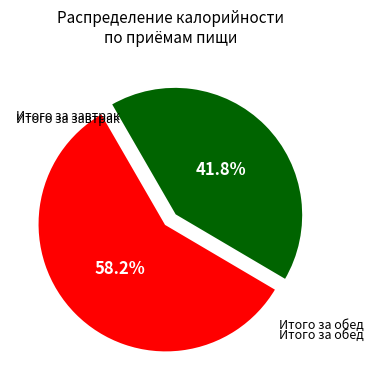

Does any single category account for the majority?

Yes